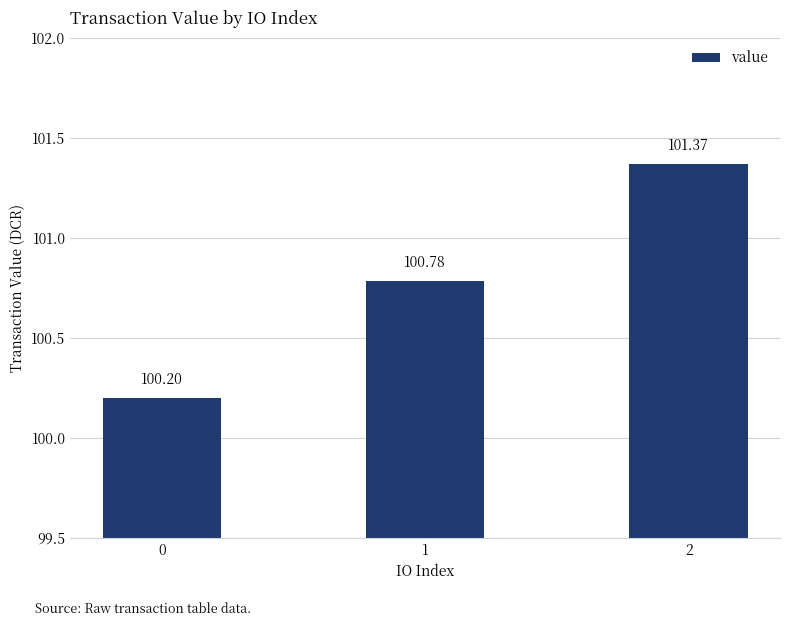

List the labels in order of value, smallest first.

0, 1, 2